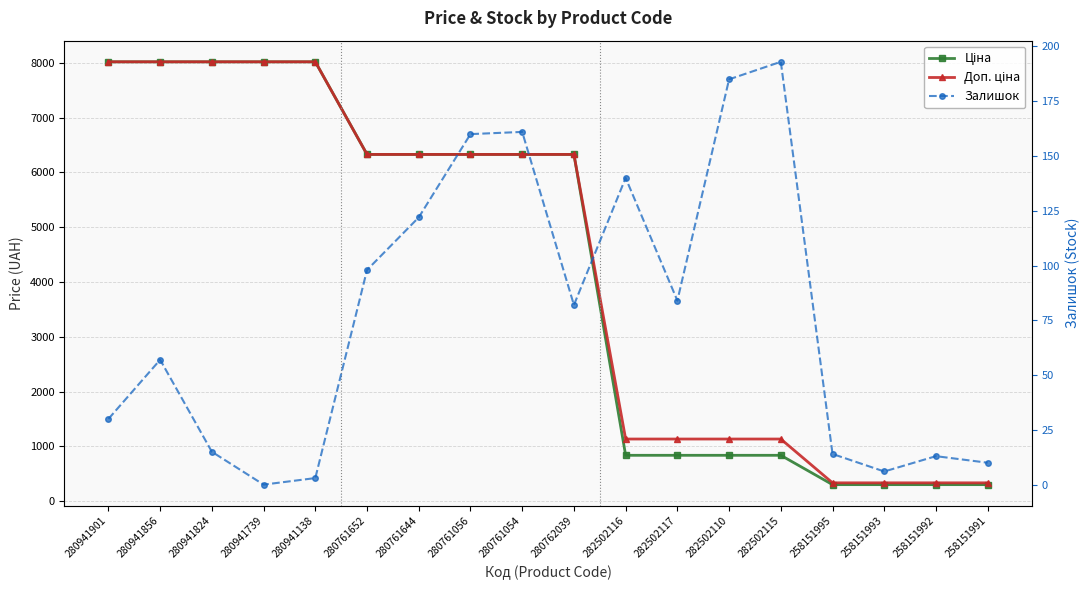

Reading left to right, what are all the values shown in this chart?

Ціна: 8019.3	8019.3	8019.3	8019.3	8019.3	6328.7	6328.7	6328.7	6328.7	6328.7	836.7	836.7	836.7	836.7	301.1	301.1	301.1	301.1
Доп. ціна: 8019.3	8019.3	8019.3	8019.3	8019.3	6328.7	6328.7	6328.7	6328.7	6328.7	1133.8	1133.8	1133.8	1133.8	334.0	334.0	334.0	334.0
Залишок: 30.0	57.0	15.0	0.0	3.0	98.0	122.0	160.0	161.0	82.0	140.0	84.0	185.0	193.0	14.0	6.0	13.0	10.0